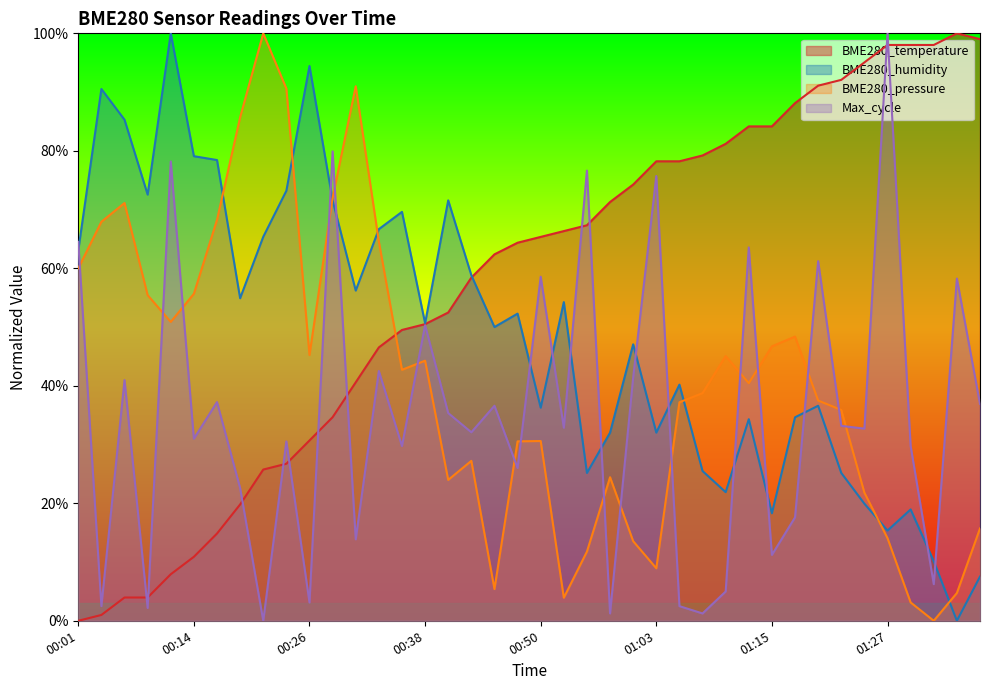

Which category has the highest value in the BME280_humidity series?

00:11